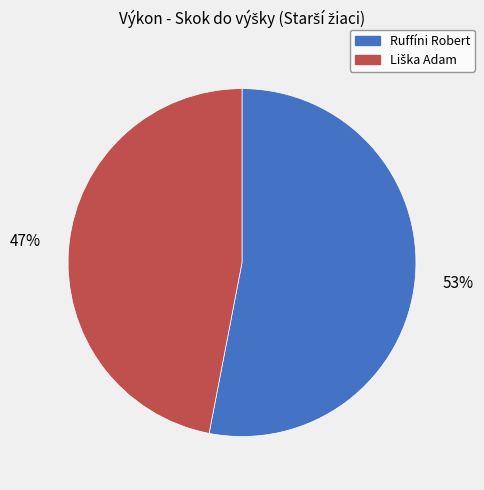

Is it true that Ruffíni Robert is 53% of the pie?

True